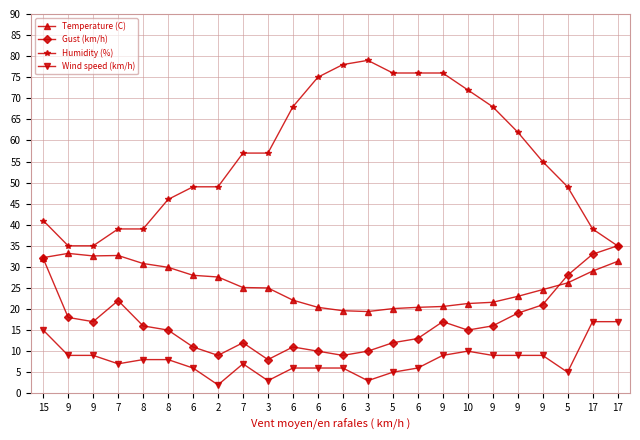

What is the label of the 8th point from the right?

9